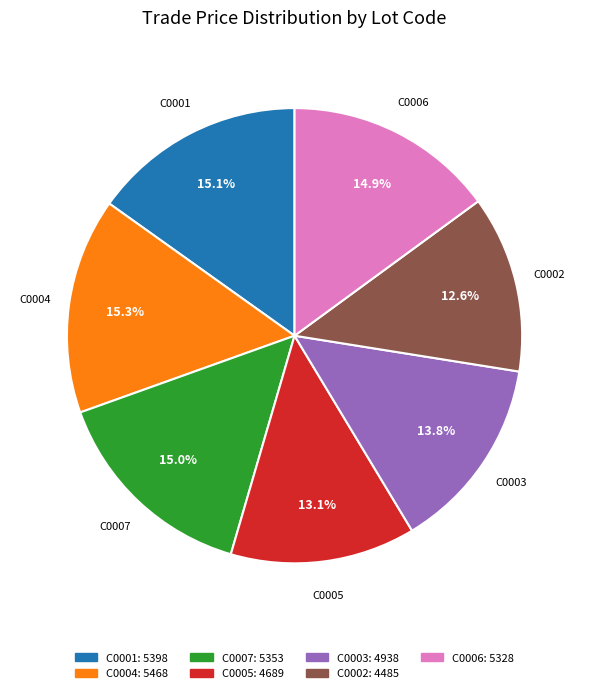

Is the sum of C0001 and C0002 greater than half?

No